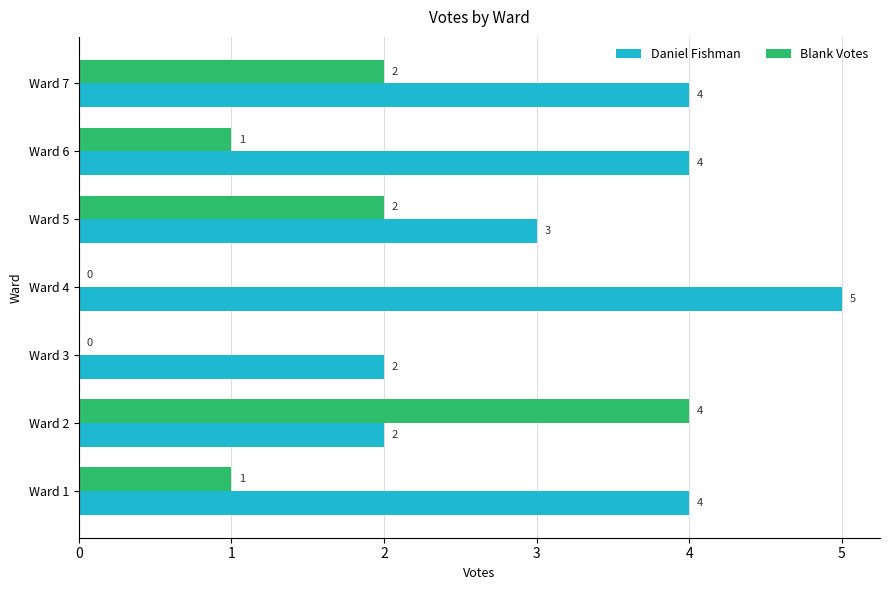

What is the sum of all Daniel Fishman values?

24